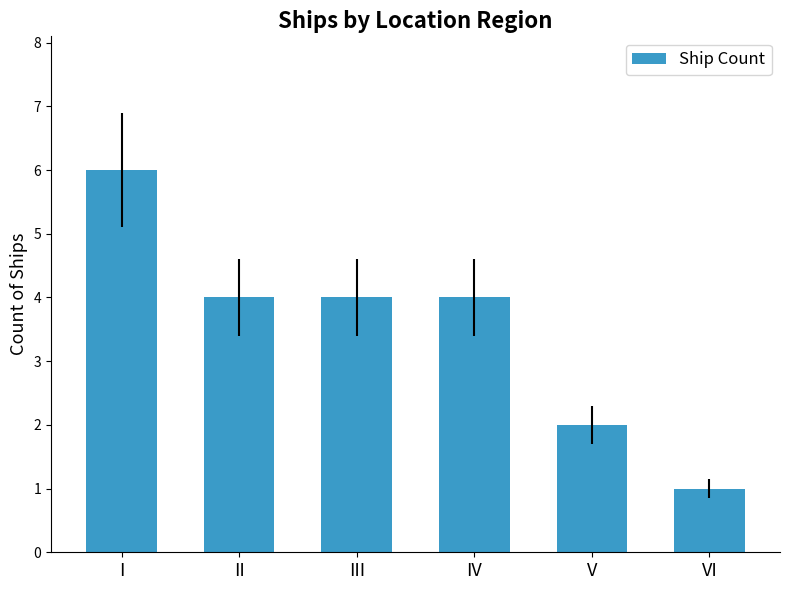

Which has a higher value, VI or V?

V